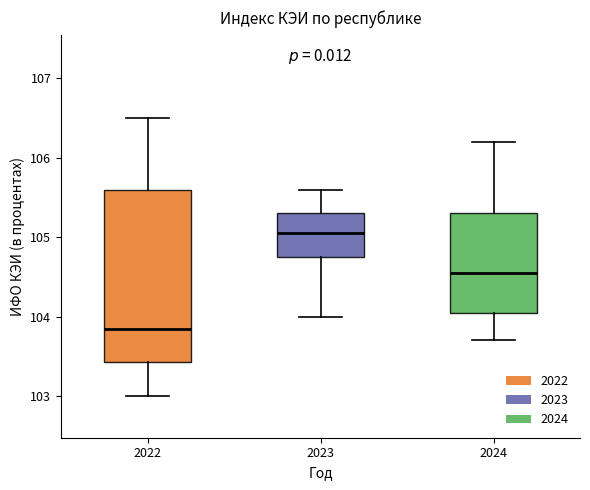

Reading left to right, transcribe this box plot: for each box, give where its median line is, the range the box spans, and where its two whiskers end, as read against the y-axis. The values are not printed on the chart, so give them approximately, as read against the axis.

2022: median 103.9, box 103.4 to 105.6, whiskers 103.0 to 106.5
2023: median 105.1, box 104.8 to 105.3, whiskers 104.0 to 105.6
2024: median 104.6, box 104.1 to 105.3, whiskers 103.7 to 106.2